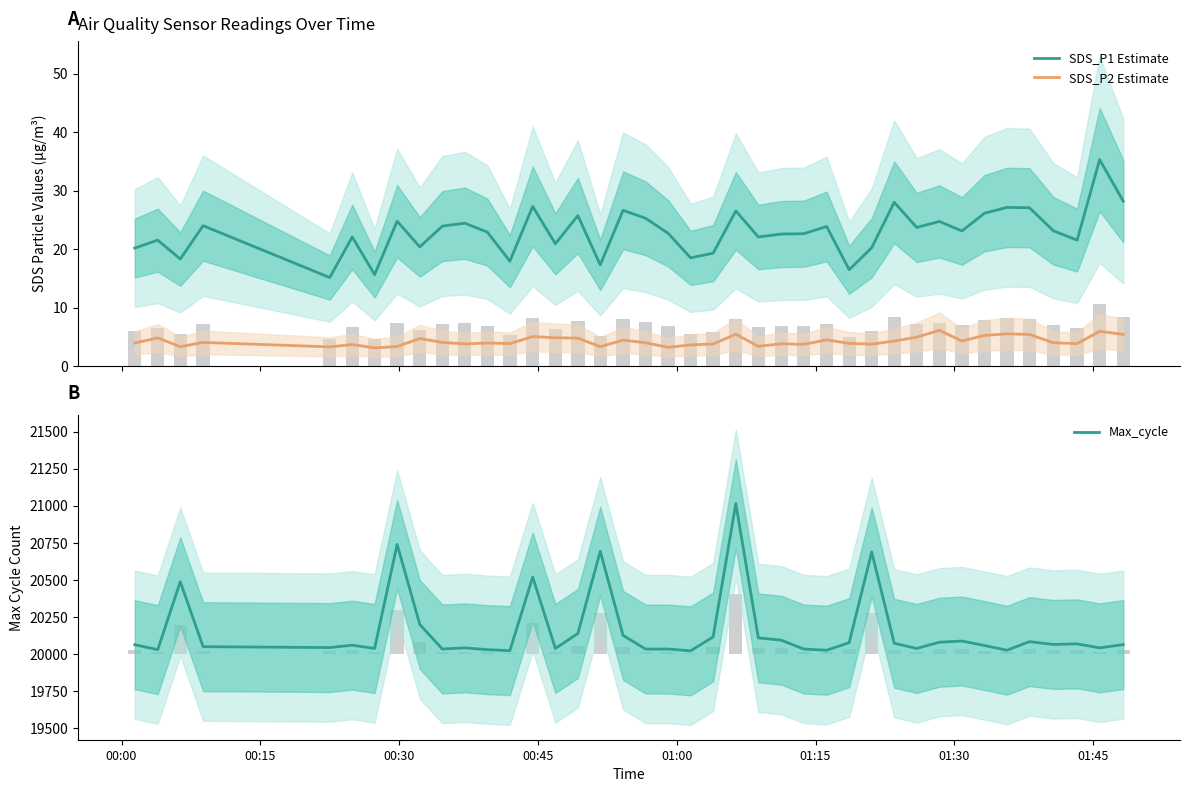

The value of Max_cycle at 01:15 is 30478.4. True or false?

False